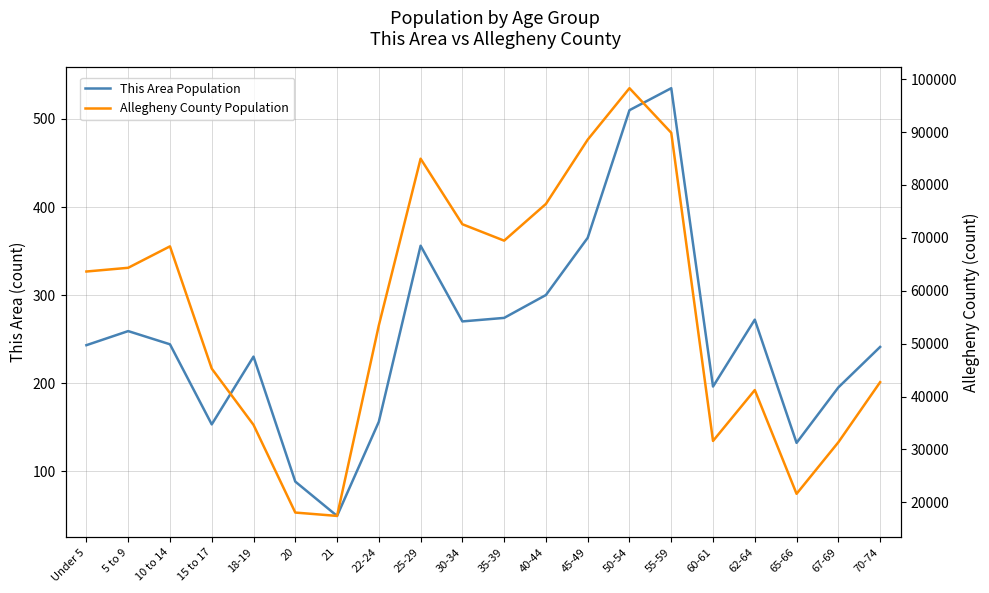

True or false: This Area Population and Allegheny County Population cross at least once.

False